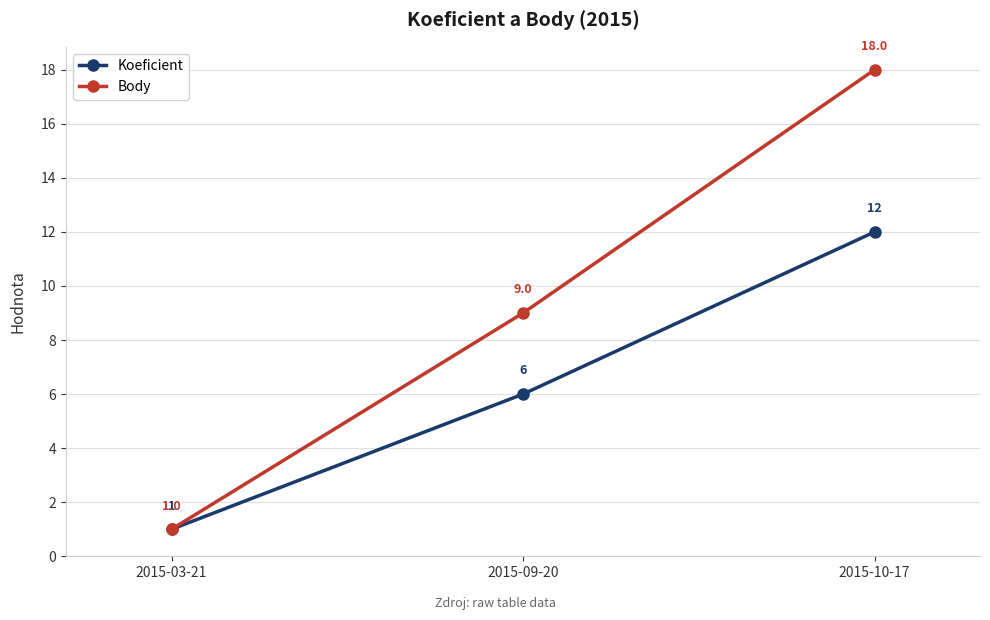

Reading left to right, list all the values displayed in this chart.

Koeficient: 1	6	12
Body: 1	9	18